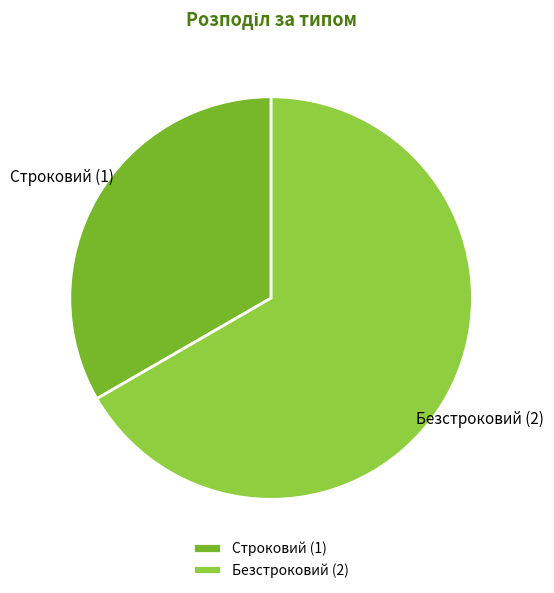

Is Строковий the majority of the pie?

No